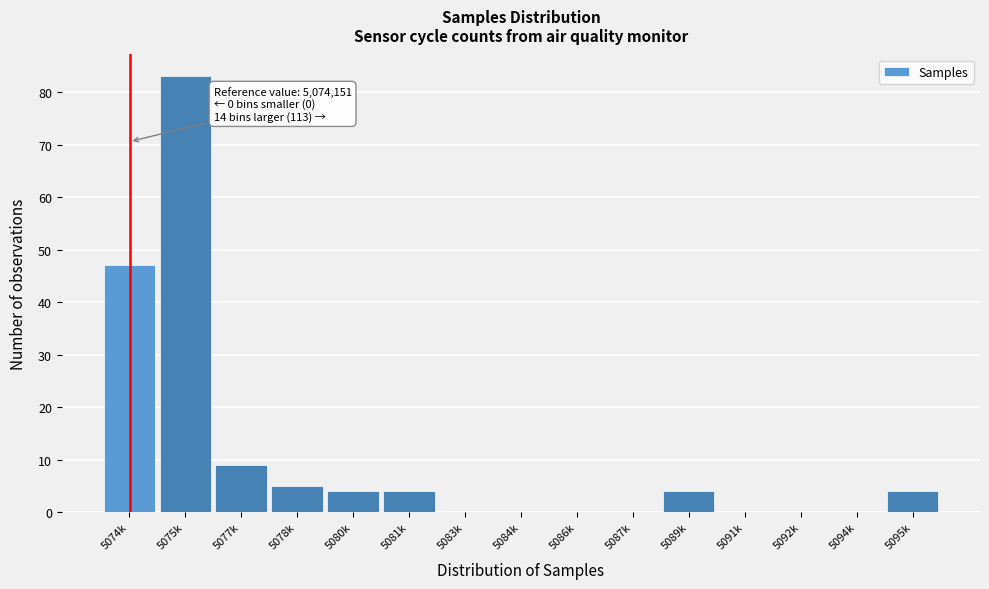

Reading left to right, transcribe all the data shown in this chart.

5074k=47	5075k=83	5077k=9	5078k=5	5080k=4	5081k=4	5083k=0	5084k=0	5086k=0	5087k=0	5089k=4	5091k=0	5092k=0	5094k=0	5095k=4